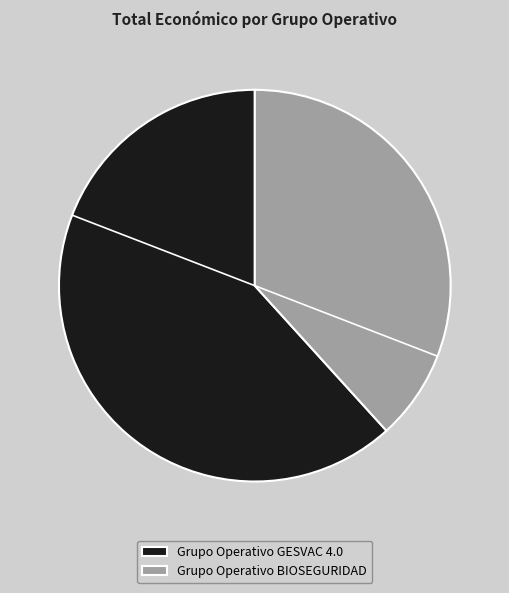

Rank the categories by value from highest to lowest.

Grupo Operativo GESVAC 4.0, Grupo Operativo BIOSEGURIDAD